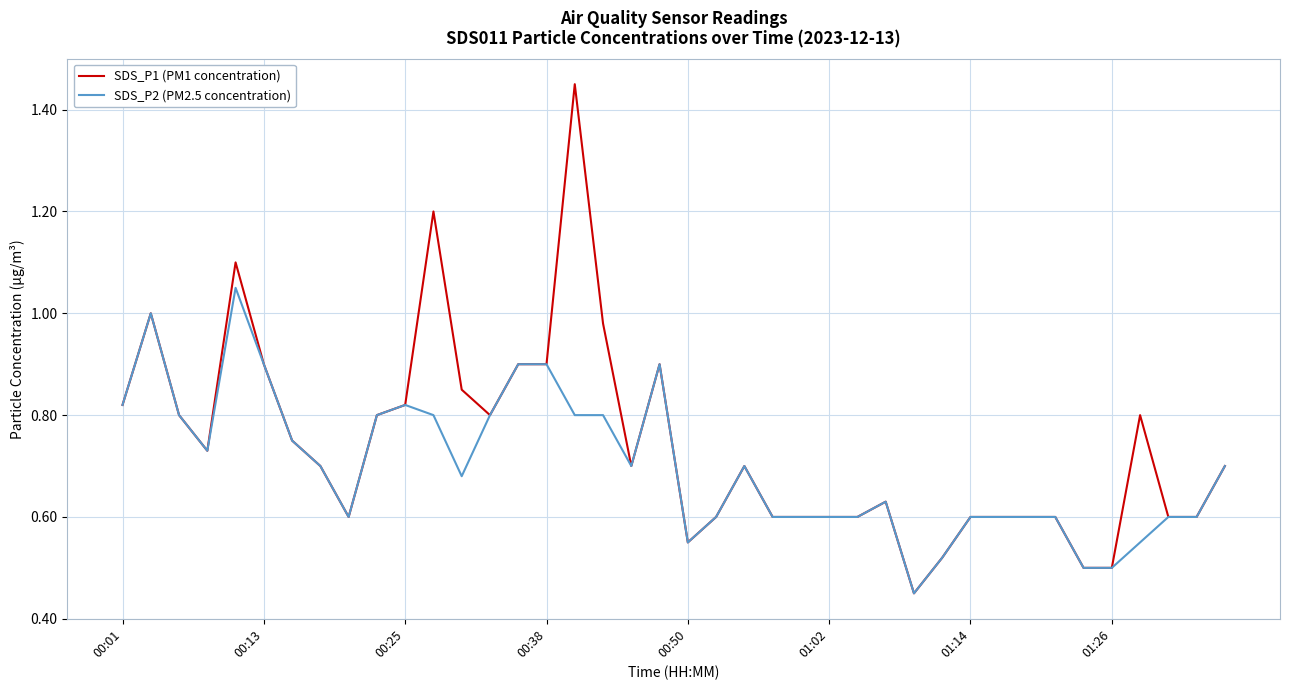

Rank the series by their maximum value, from highest to lowest.

SDS_P1 (PM1 concentration), SDS_P2 (PM2.5 concentration)